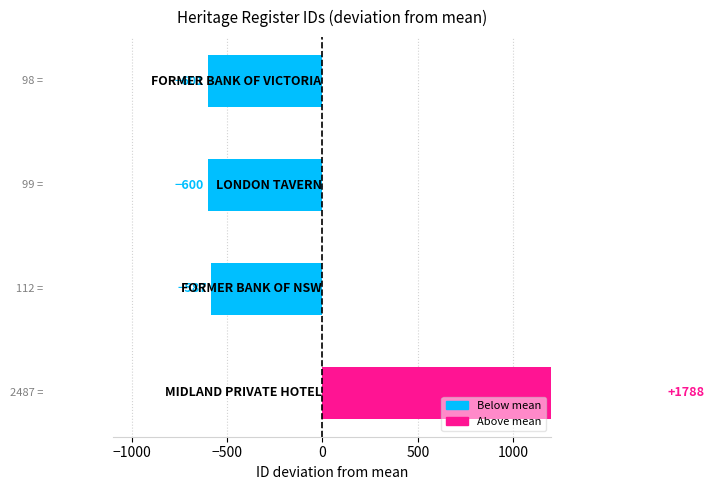

How many values exceed -587?

1